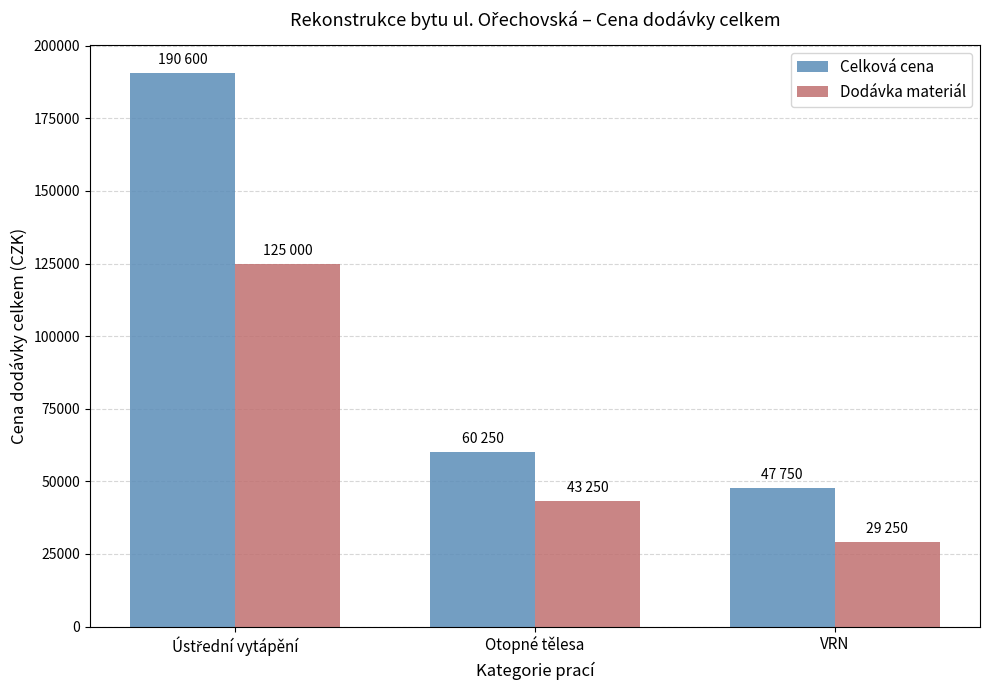

Reading right to left, what are all the values shown in this chart?

Celková cena: 47750	60250	190600
Dodávka materiál: 29250	43250	125000